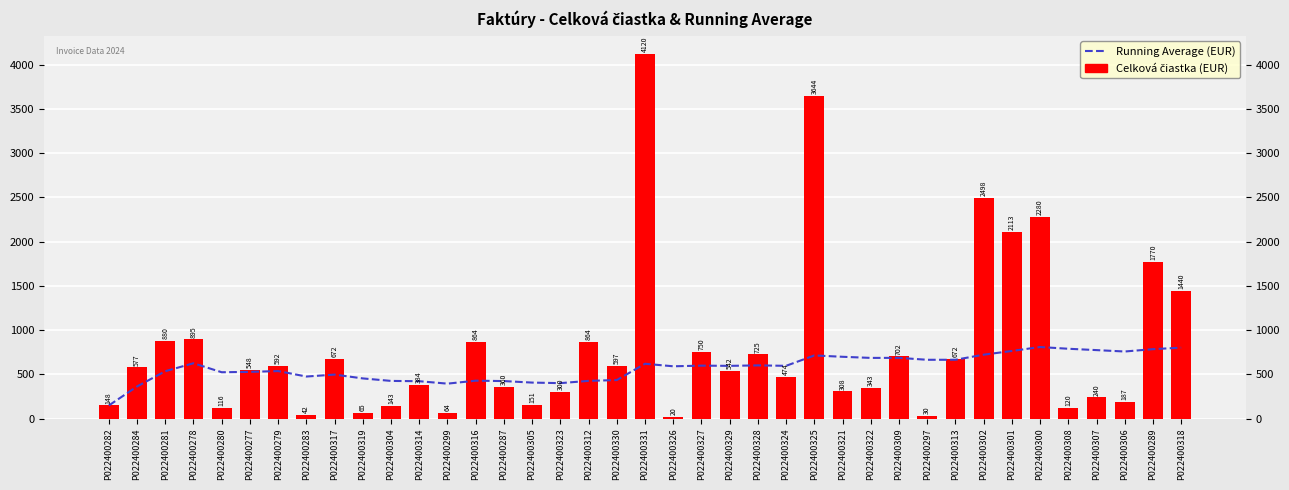

Is it true that Running Average (EUR) equals 423.3 at P022400287?

True